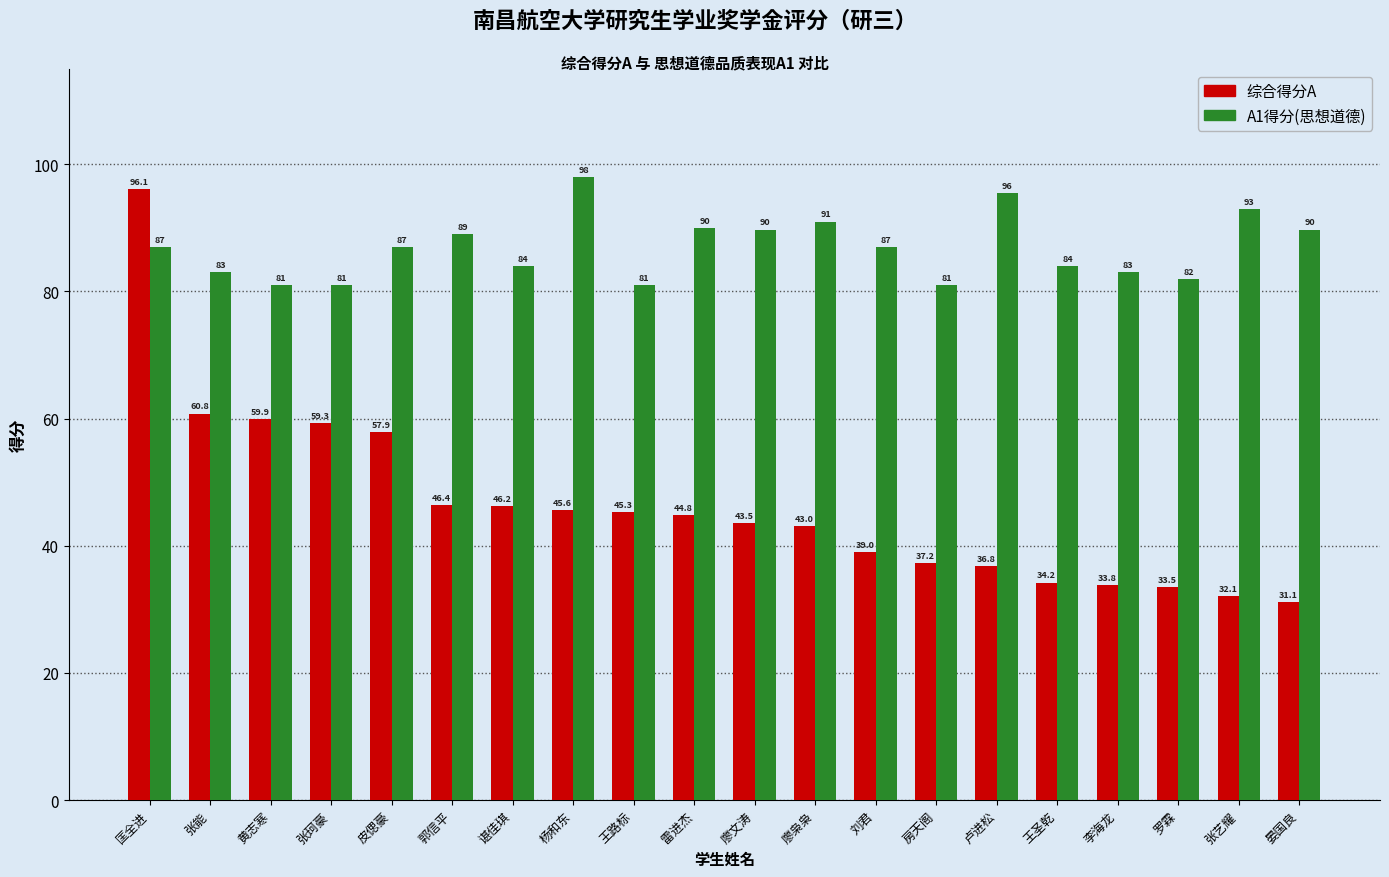

What is the total value across all series at 匡全进?

183.1